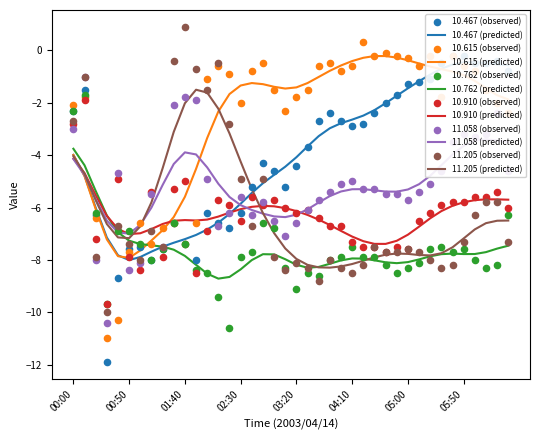

Is the value of  11.058 at 04:40 greater than the value of  11.205 at 00:20?

Yes